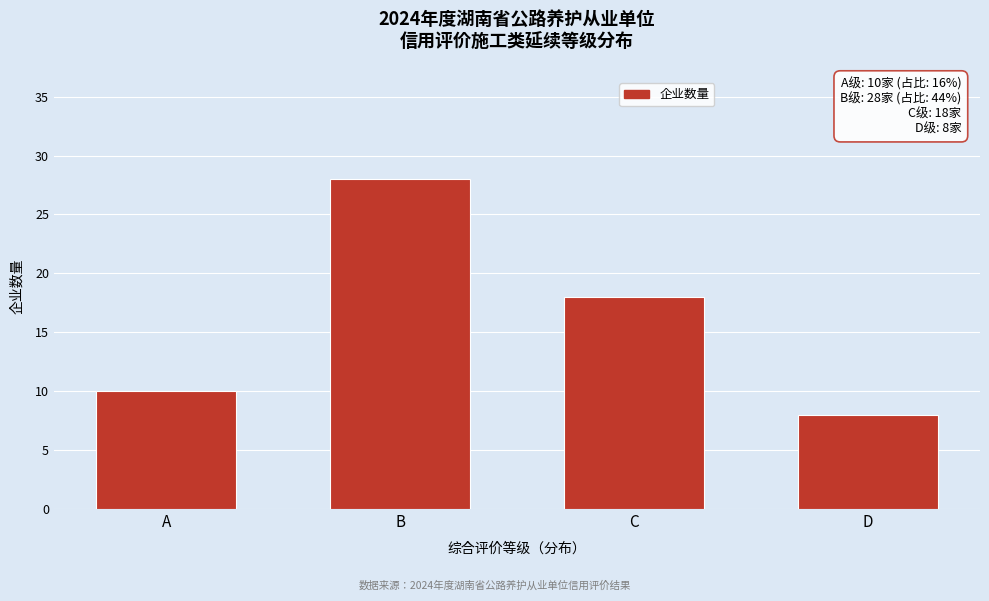

Reading right to left, list all the values displayed in this chart.

D=8	C=18	B=28	A=10